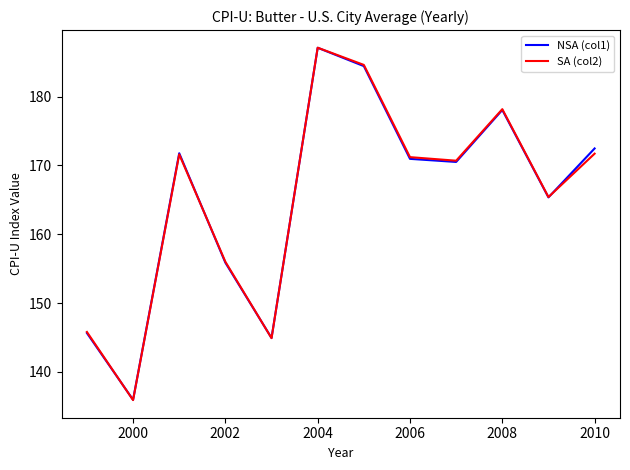

What is the minimum value for SA (col2)?

135.9